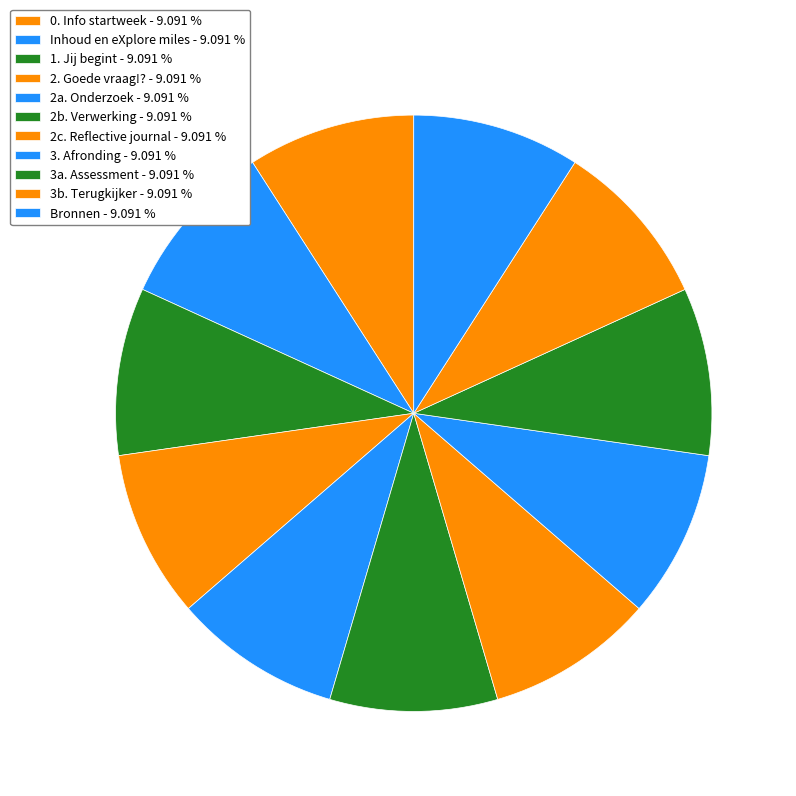

To the nearest percent, what is the average slice percentage?

9%